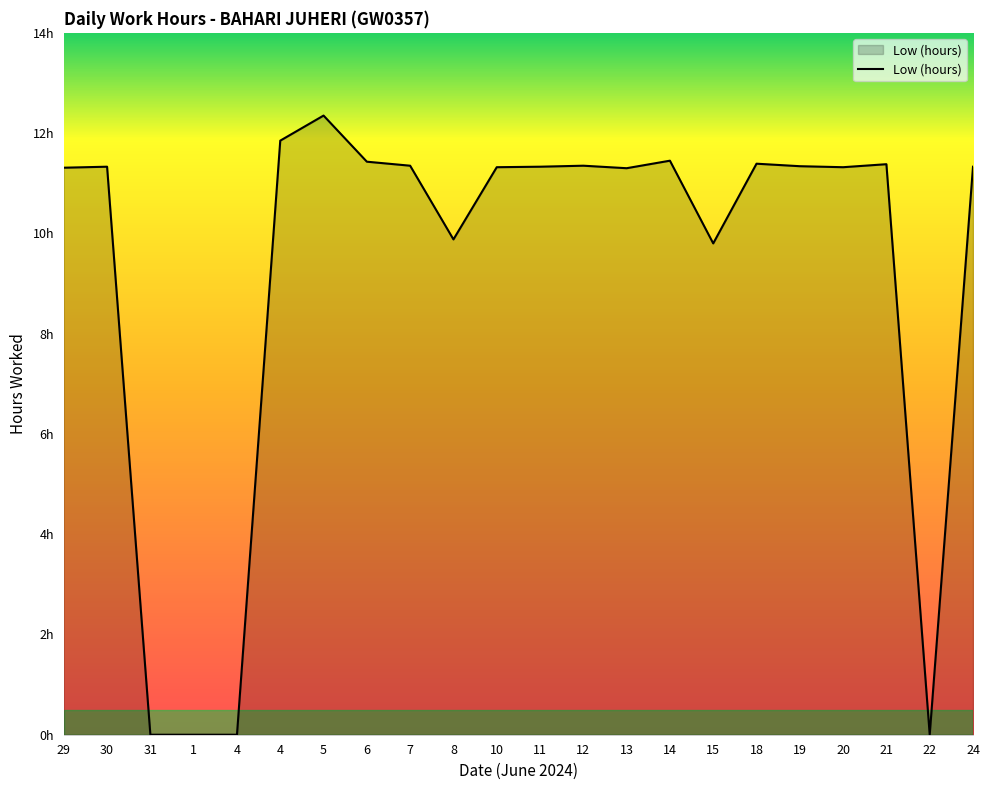

Count the number of categories in the chart.

22